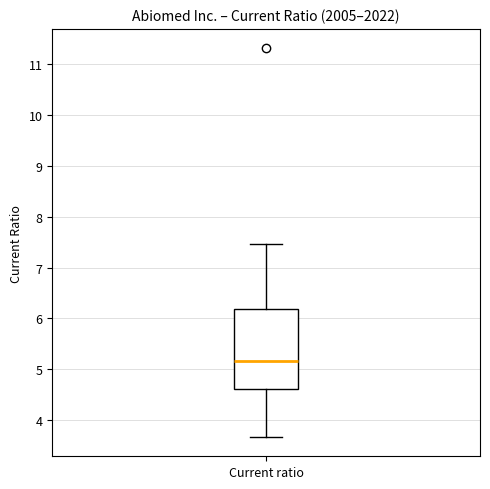

Where is the upper edge of the box for Current ratio on the y-axis? The values are not printed on the chart, so give them approximately, as read against the axis.

6.2